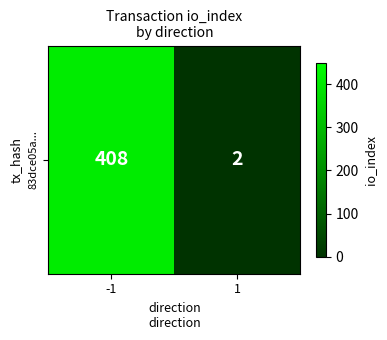

List the labels in order of value, smallest first.

1, -1